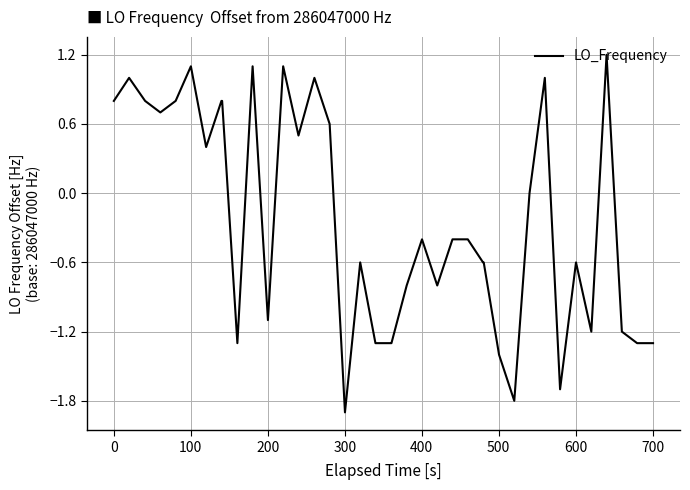

What is the difference between the maximum and minimum values?

3.1